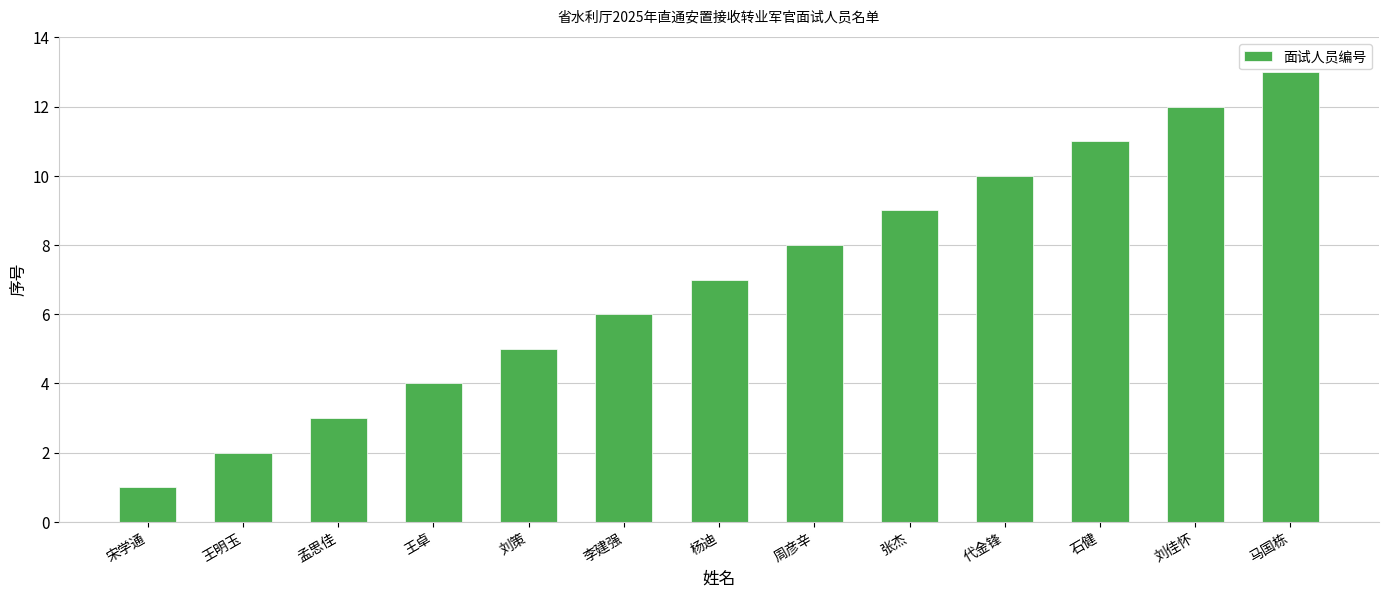

What is the value of the 2nd bar from the left?

2